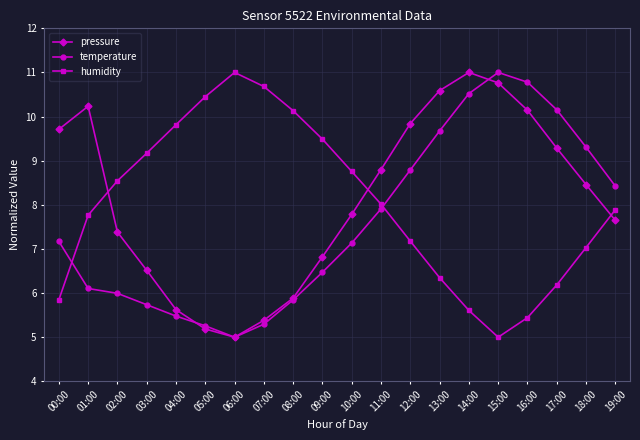

What is the difference between the pressure values at 14:00 and 01:00?

0.8